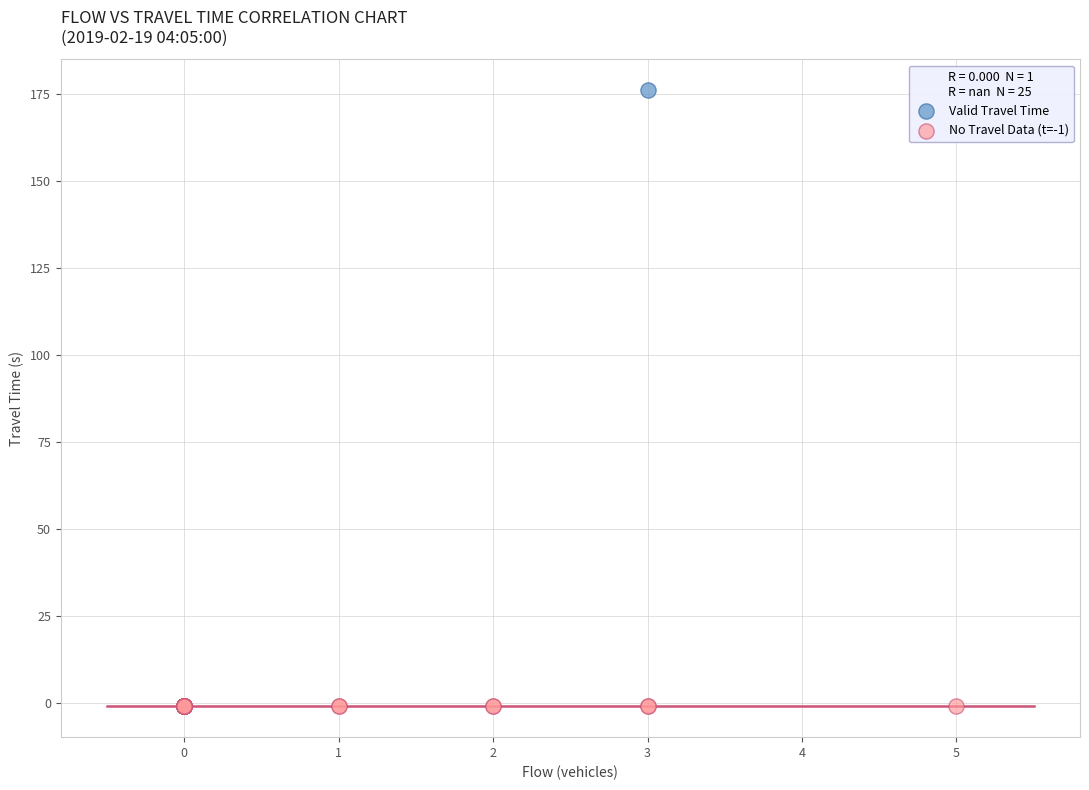

What are all the series names shown in the legend?

Valid Travel Time, No Travel Data (t=-1)